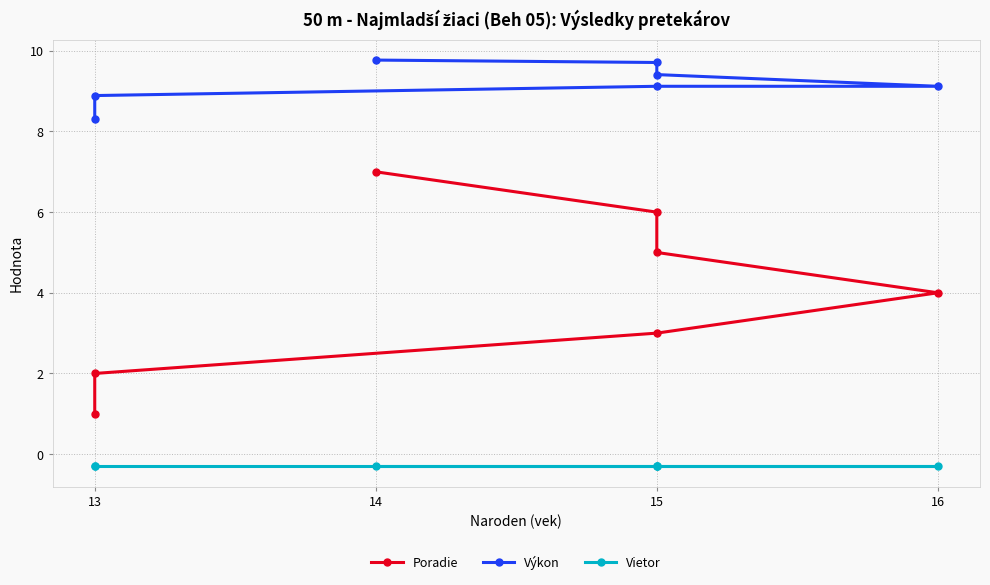

True or false: Vietor and Poradie cross at least once.

False